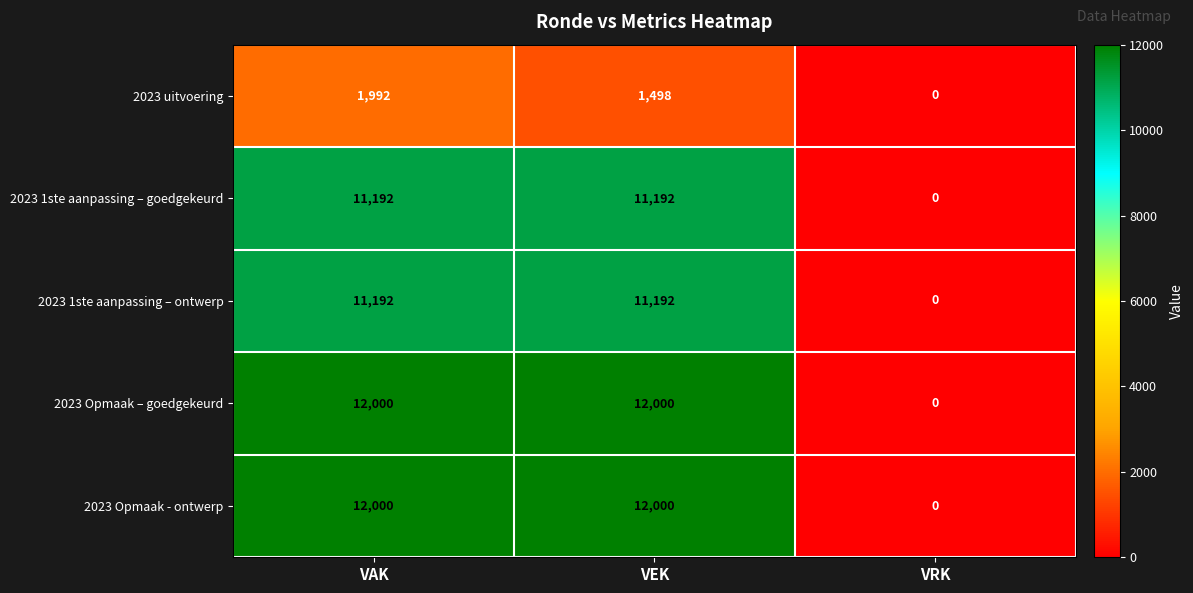

The value of 2023 Opmaak - ontwerp at VEK is 16986. True or false?

False